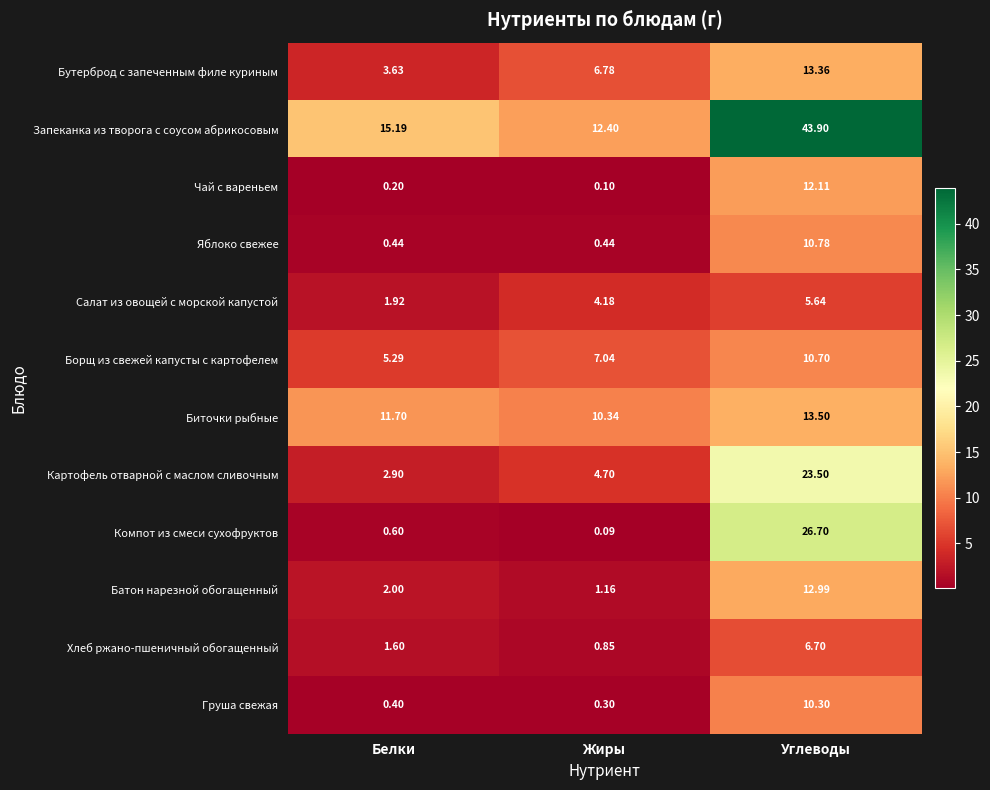

At which label does Салат из овощей с морской капустой first exceed 4?

Жиры